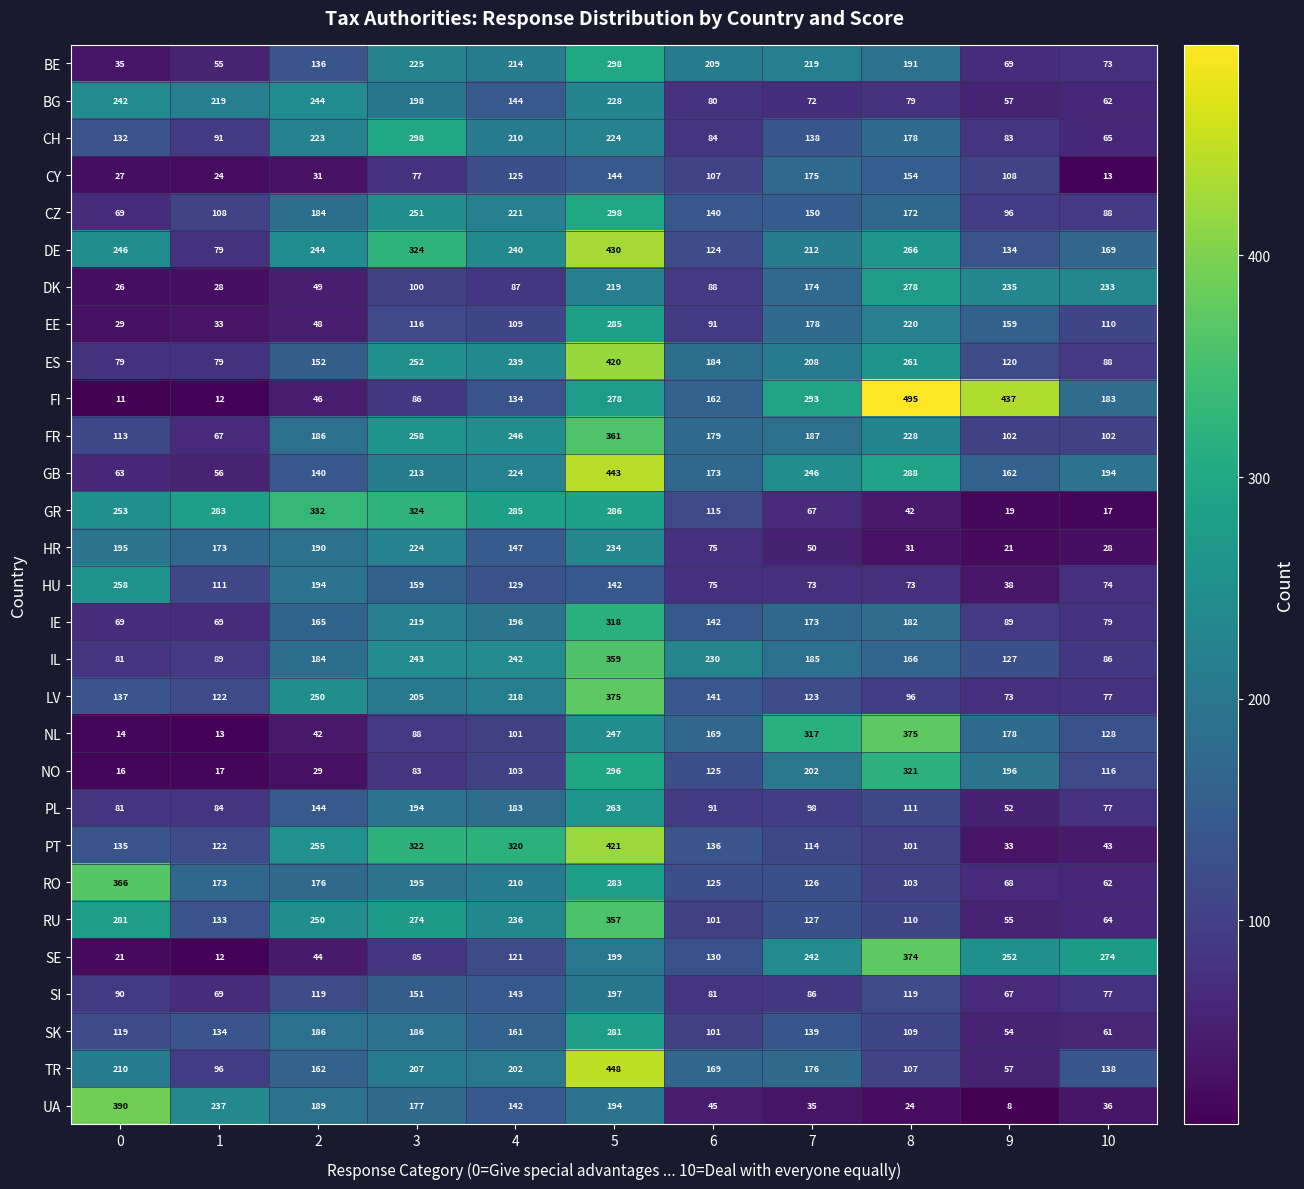

How many categories are shown in the chart?

11